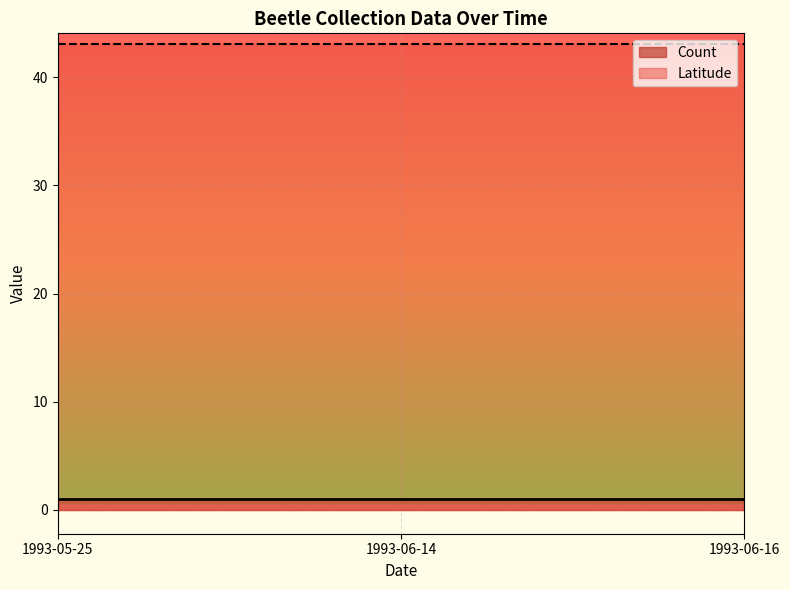

Rank the categories by Latitude value from lowest to highest.

1993-05-25, 1993-06-14, 1993-06-16